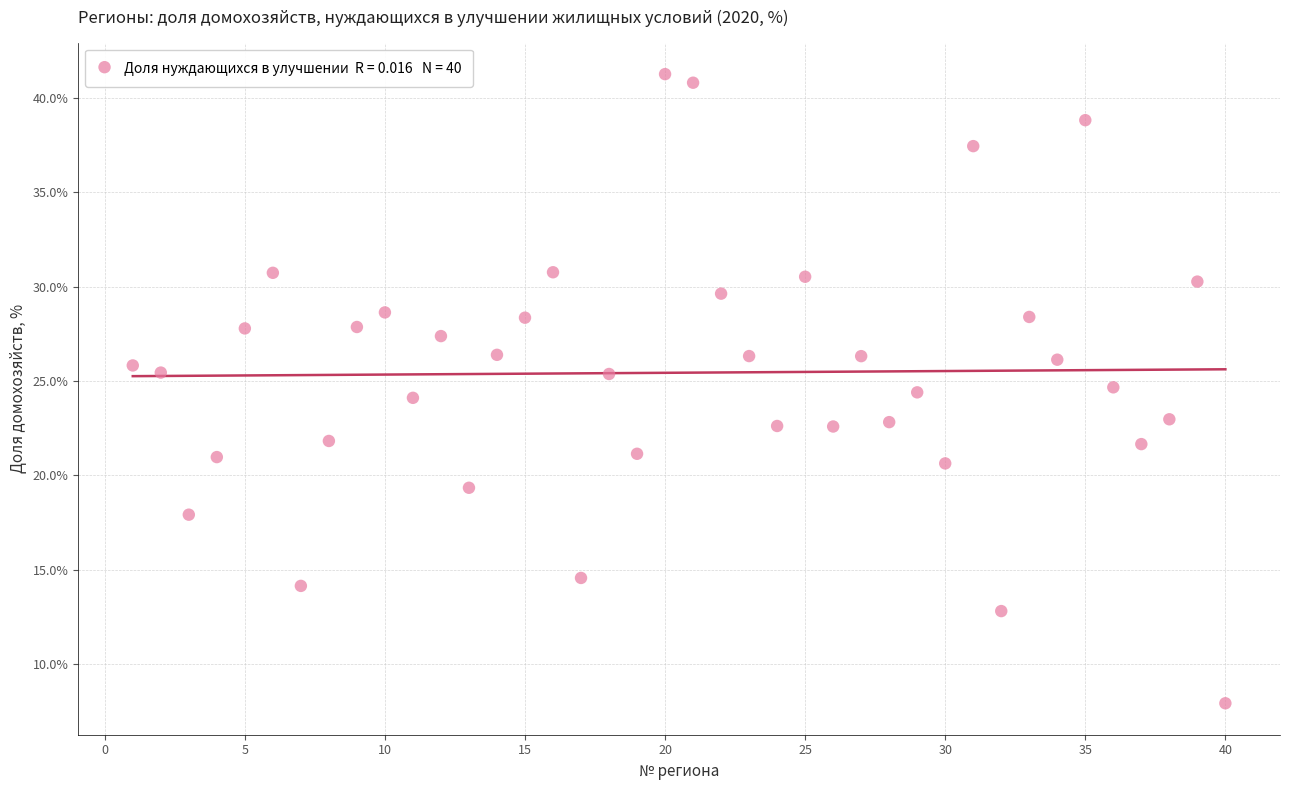

What is the range of X values (max minus min)?

39.0